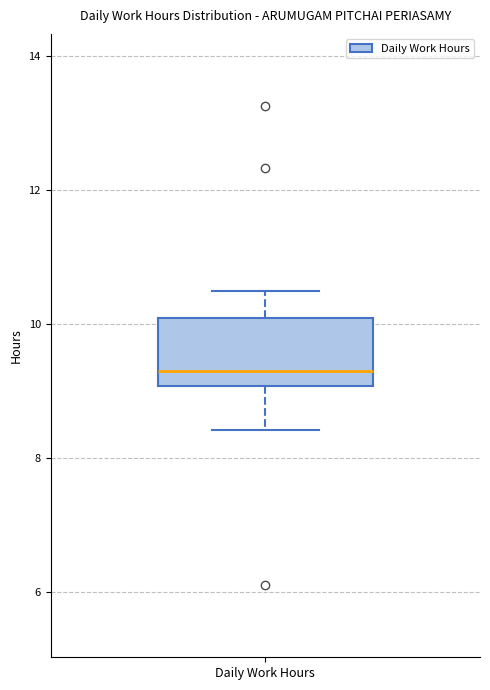

Transcribe this box plot: give where the median line is, the range the box spans, and where the two whiskers end, as read against the y-axis. The values are not printed on the chart, so give them approximately, as read against the axis.

median 9.2, box 9.0 to 10.0, whiskers 8.4 to 10.4